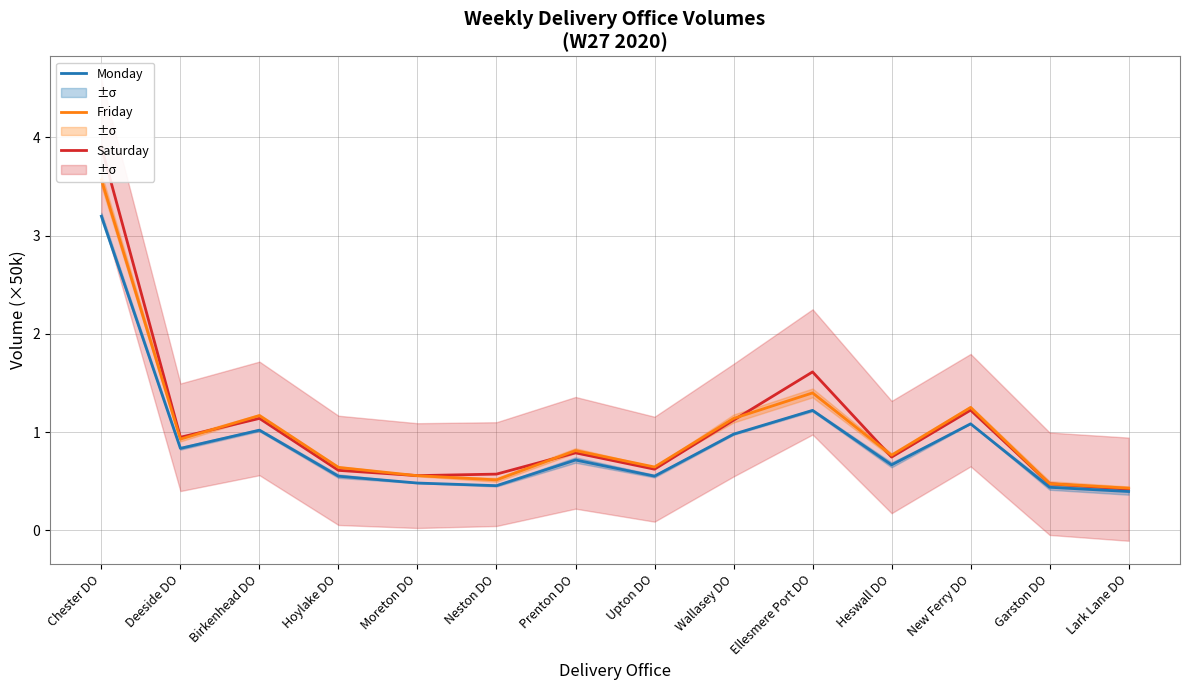

Between Deeside DO and Garston DO, which is larger?

Deeside DO